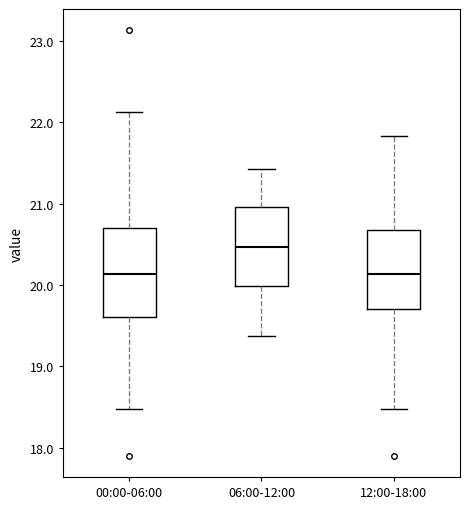

Comparing the boxes themselves (not the whiskers), which one is the tallest?

00:00-06:00